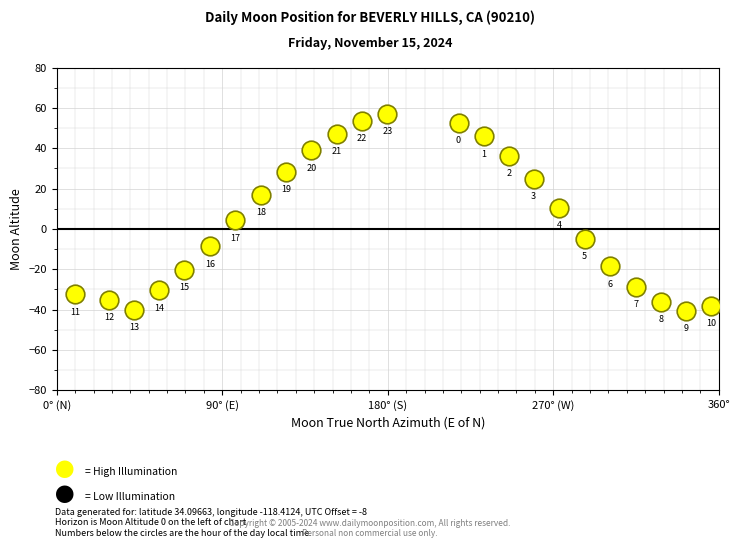

What is the range of X values (max minus min)?

346.2